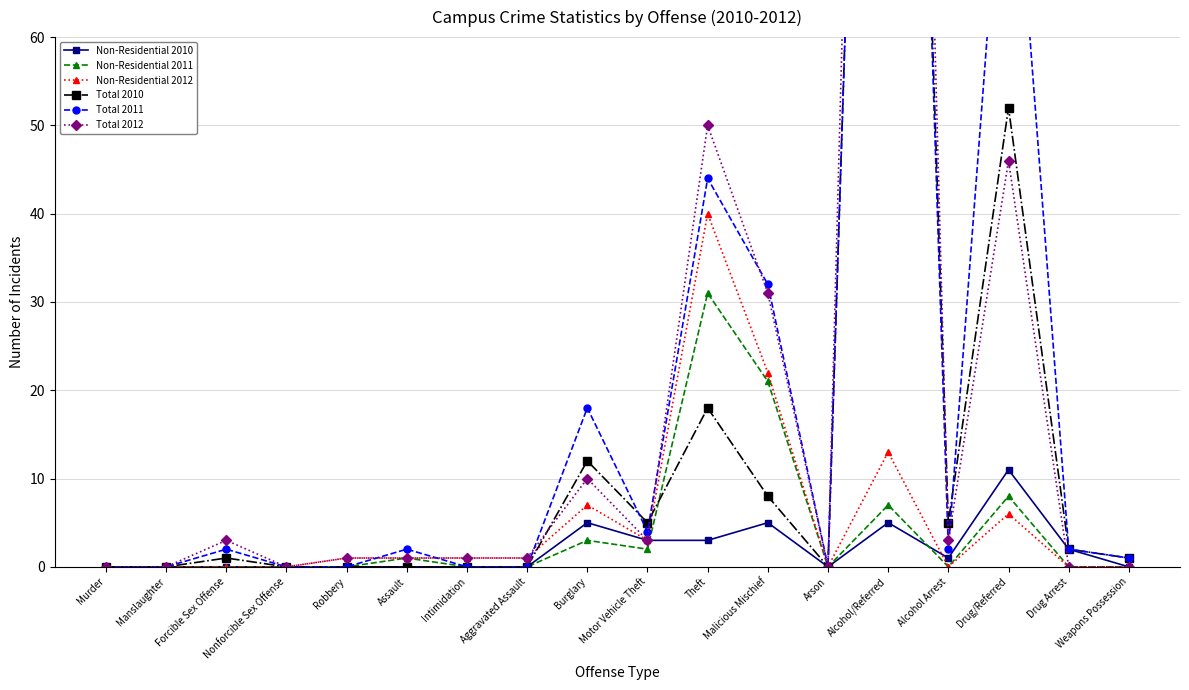

Does the chart have visible grid lines?

Yes